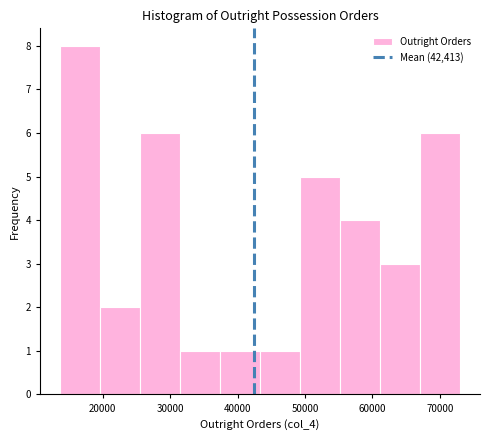

What is the height of the bar covering 26000 to 31000 on the x-axis? Neither the bar edges nor the heights are printed on the chart, so give them approximately, as read against the axes.

6